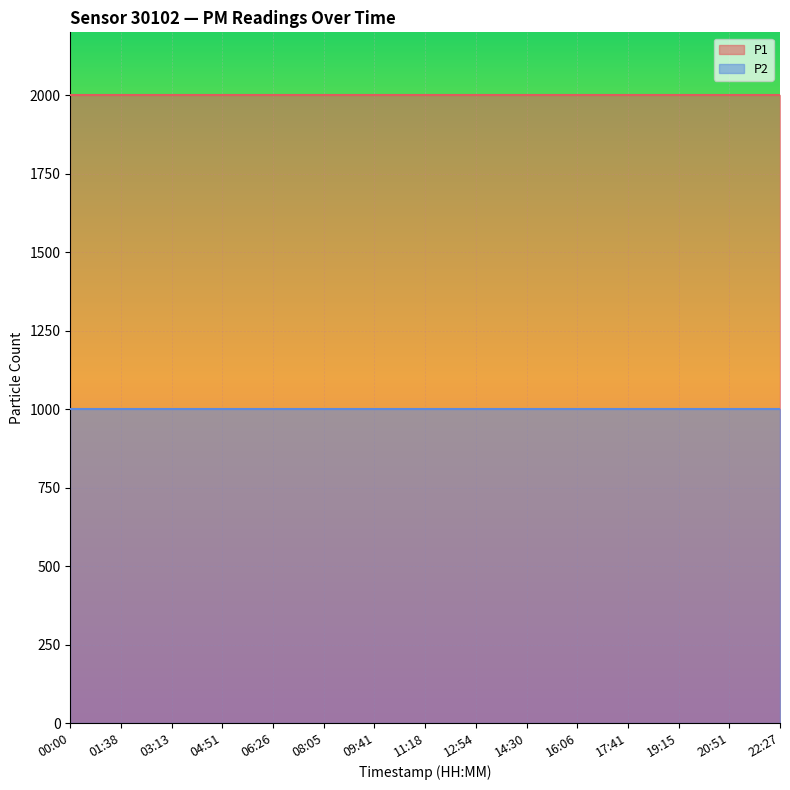

True or false: P1 and P2 cross at least once.

False